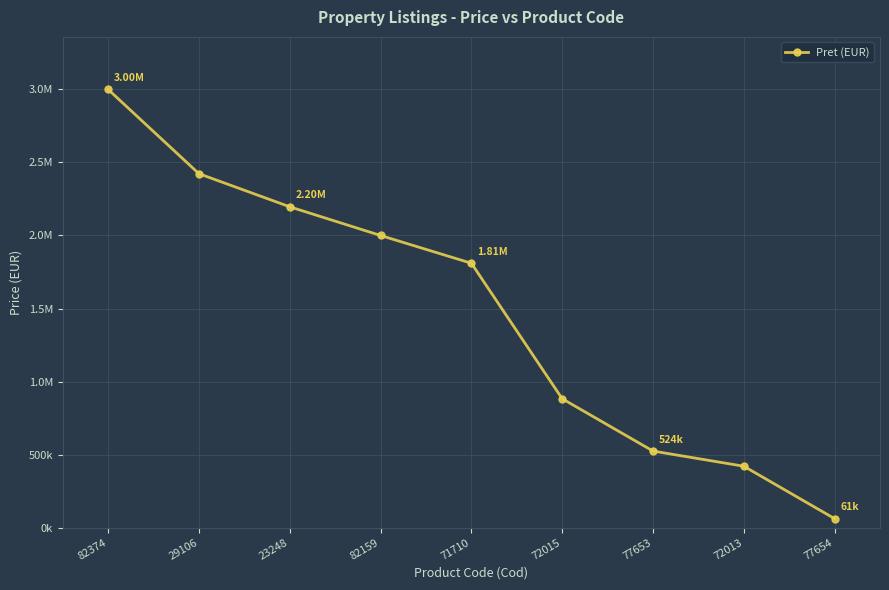

Does the chart have visible grid lines?

Yes